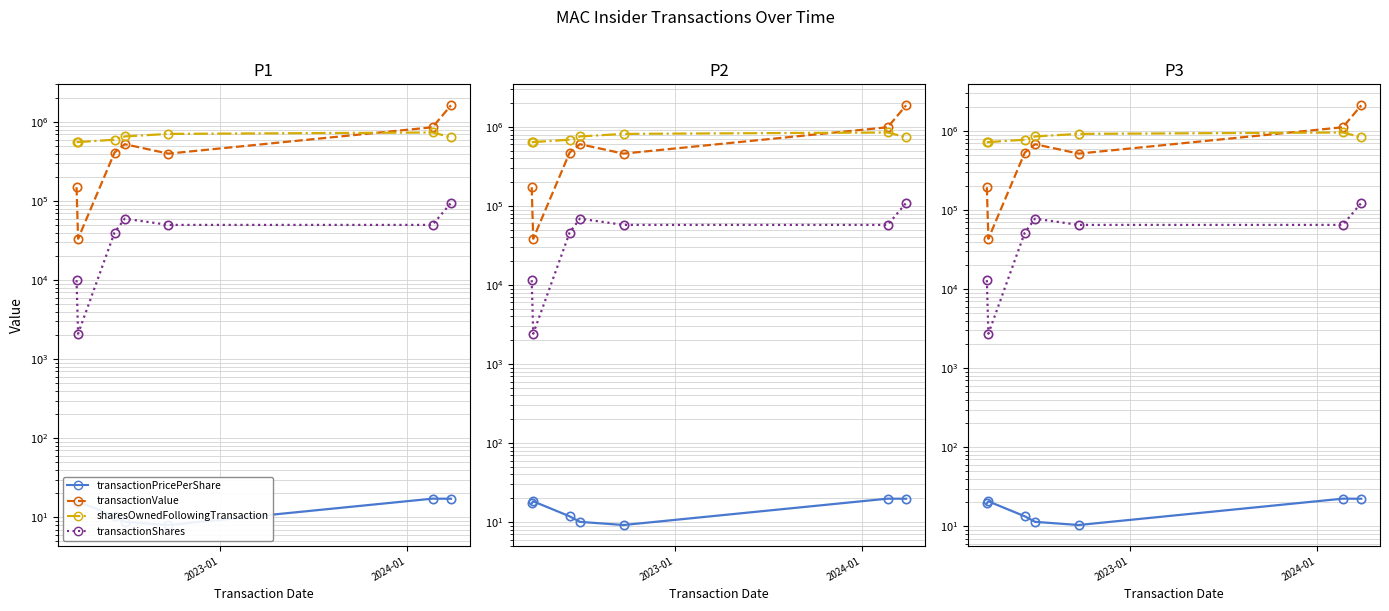

How many lines are shown in the chart?

4